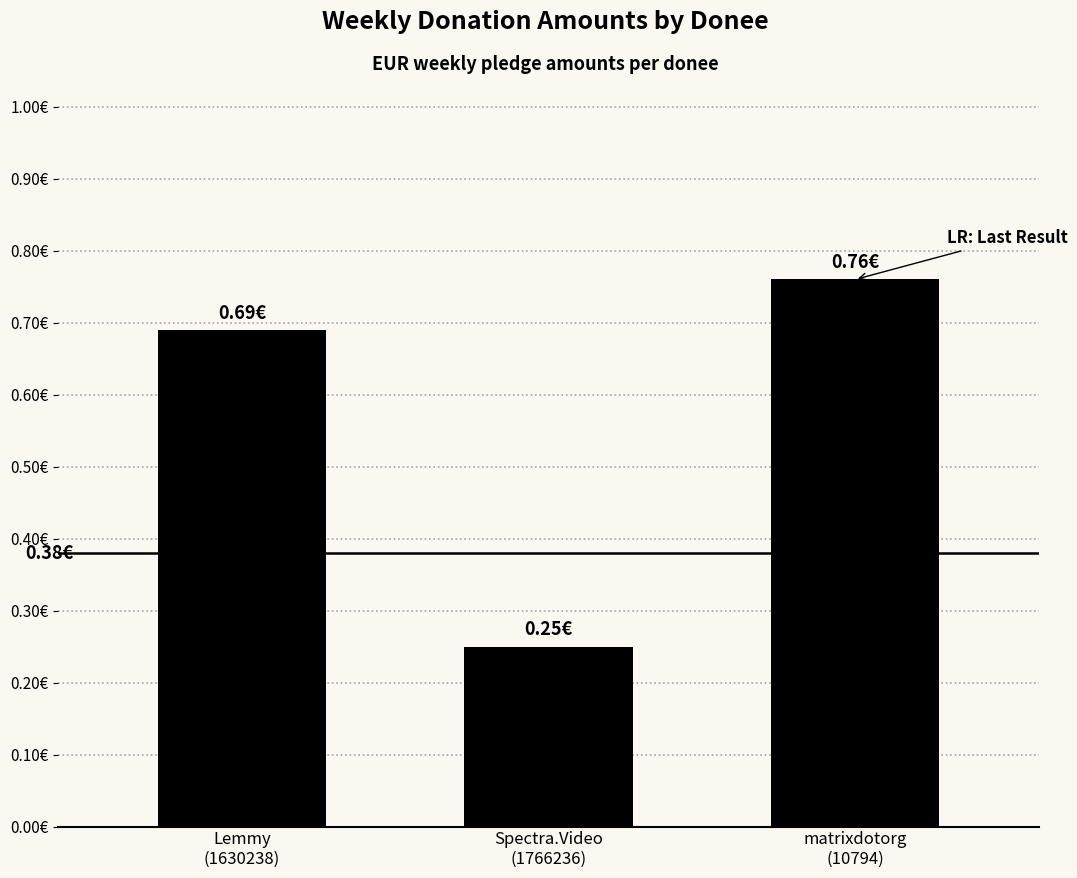

What is the sum of all values?

1.7